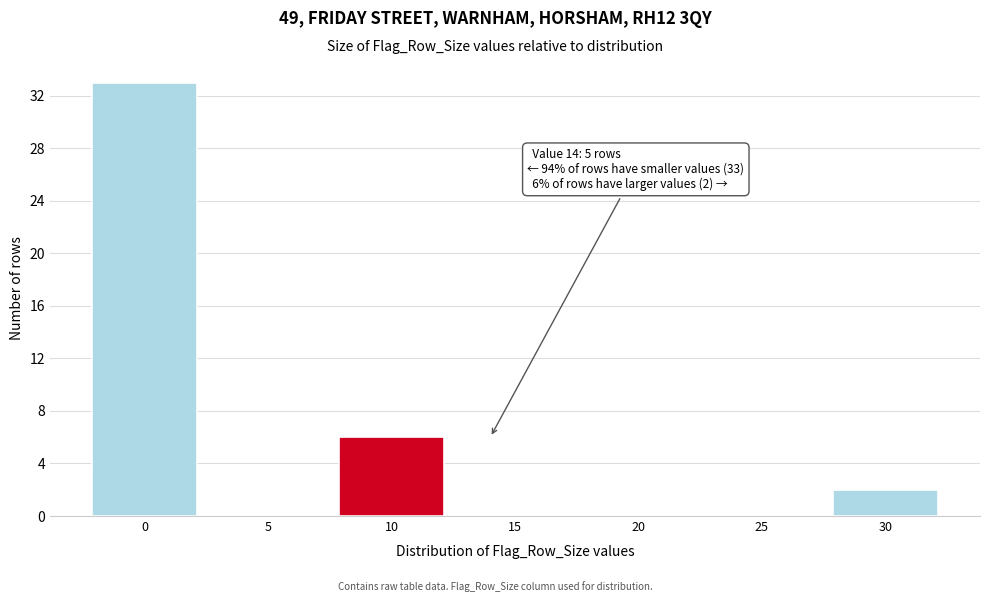

Reading right to left, extract all data points from this chart.

30=2	25=0	20=0	15=0	10=6	5=0	0=33